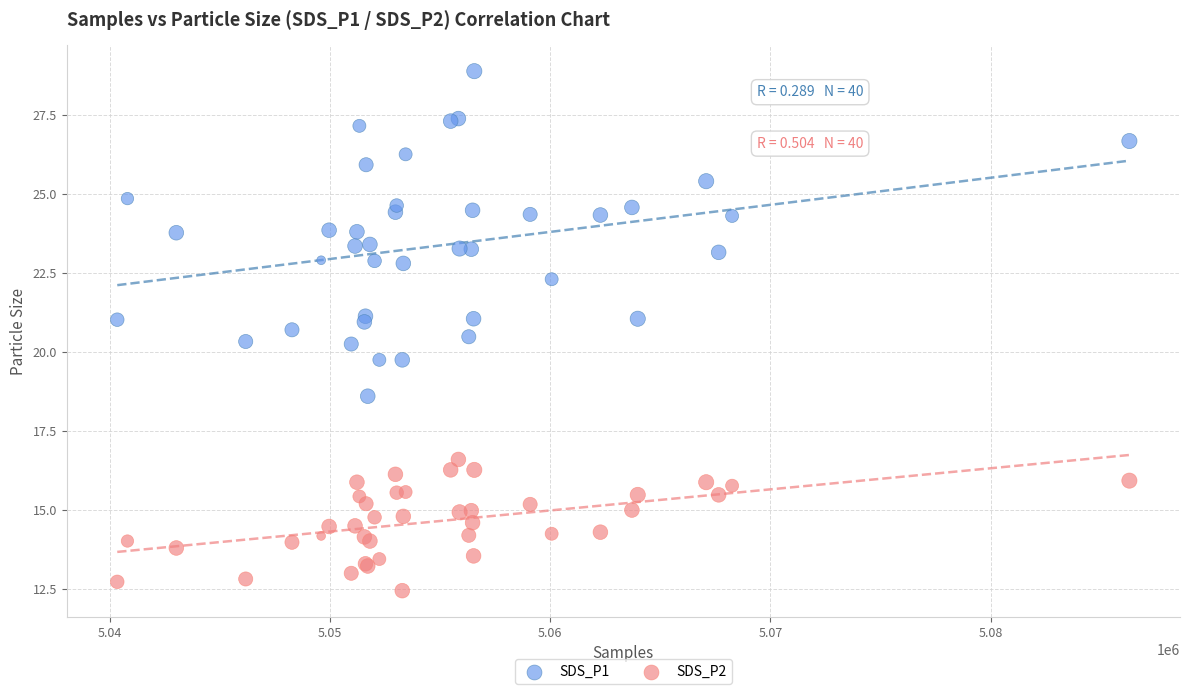

Which series reaches the maximum Y coordinate?

SDS_P1